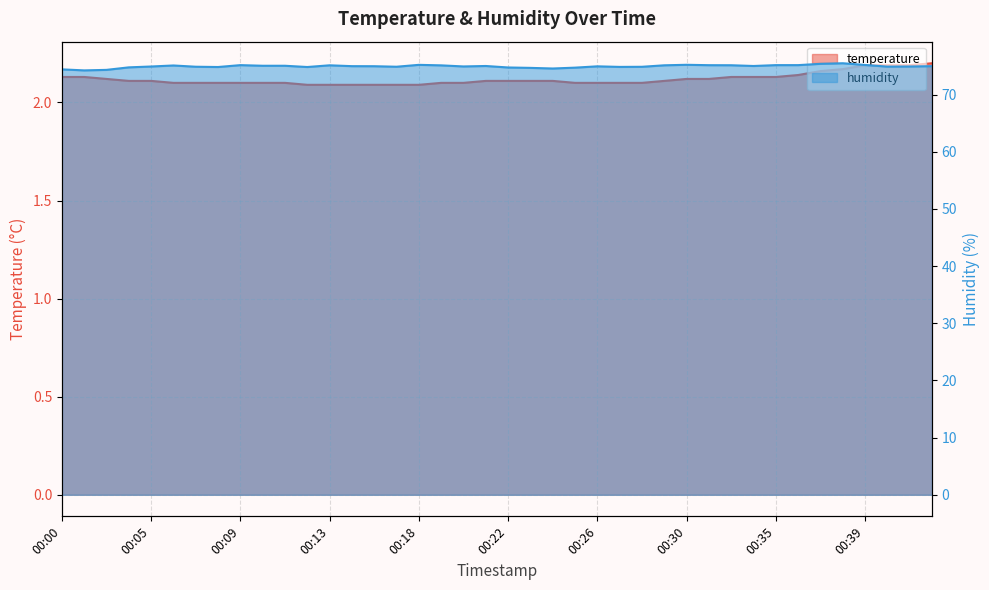

Rank the series by their average value, from highest to lowest.

humidity, temperature